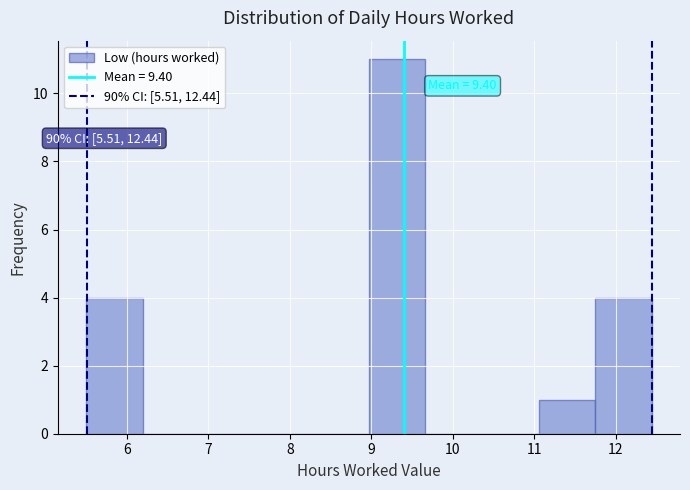

Over which range of the x-axis is the bar tallest?

9.0 to 9.7